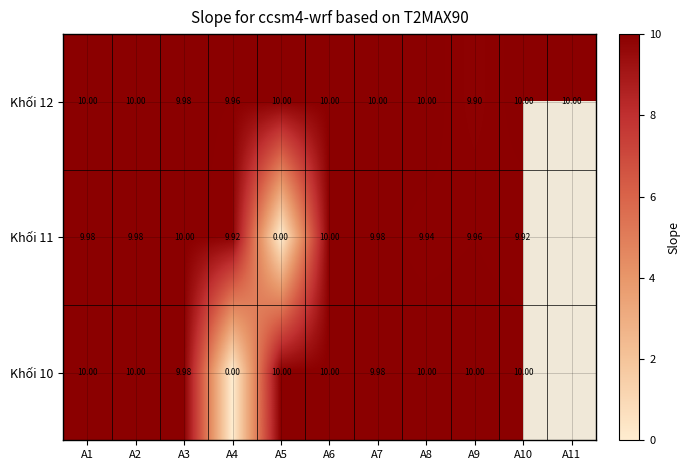

Which series has the widest spread of values?

Khối 11